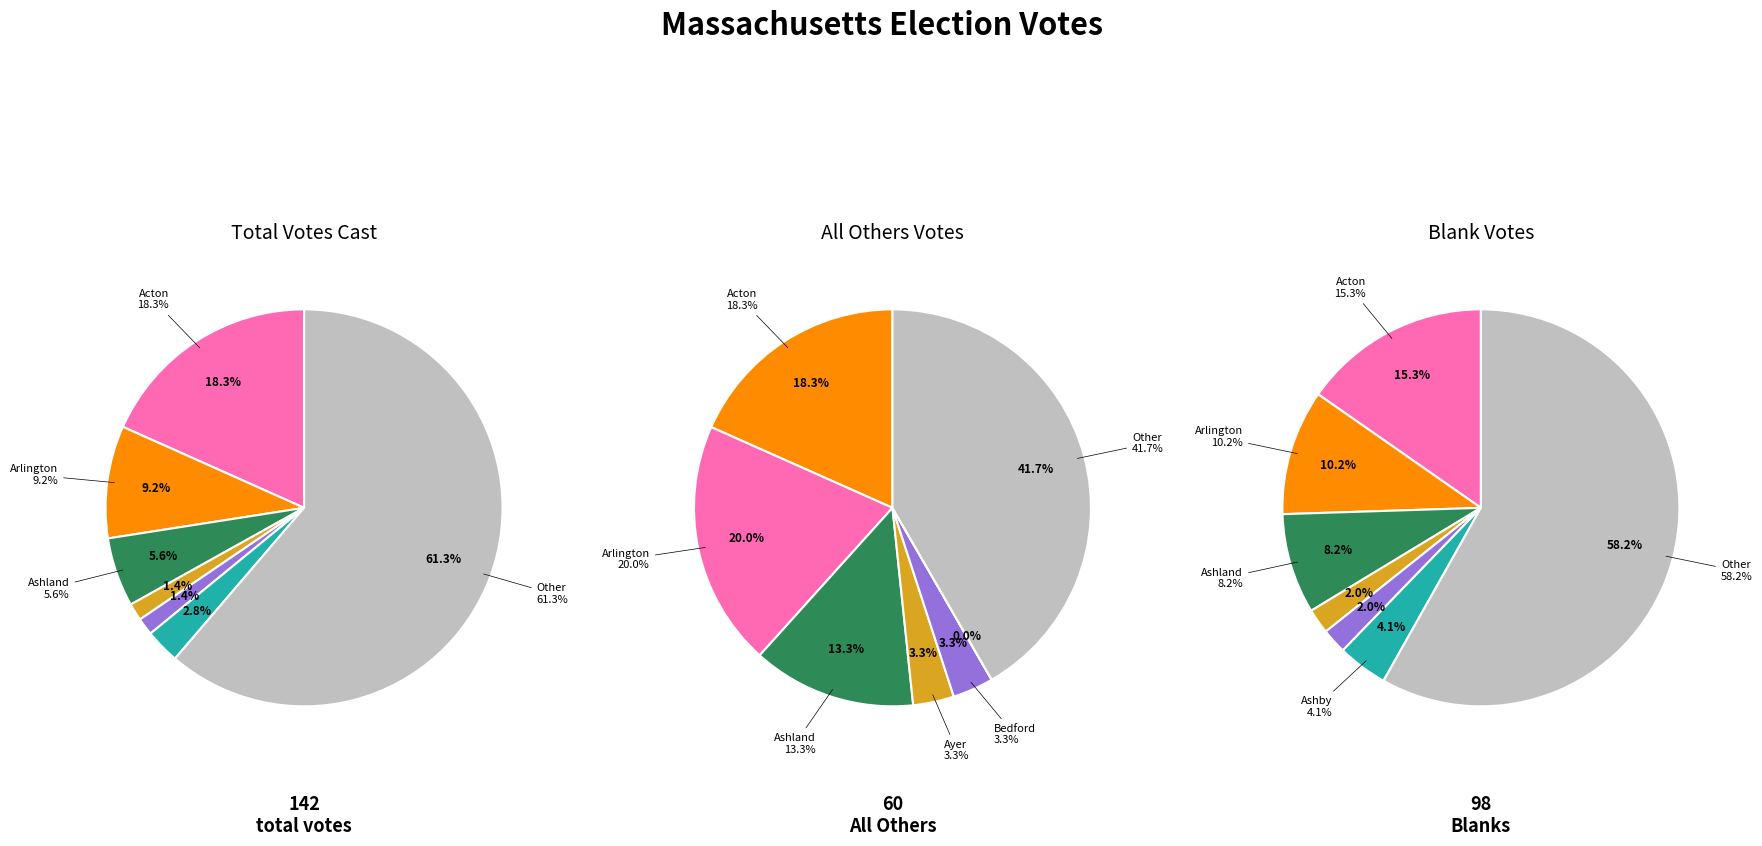

Is it true that Arlington-5 is 14% of the pie?

False